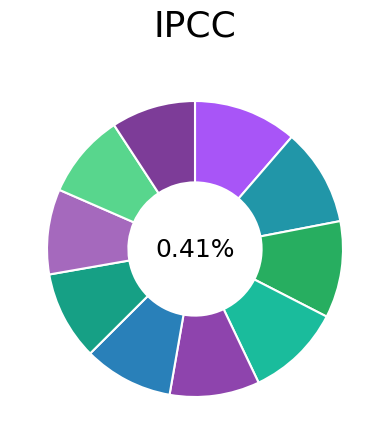

Is it true that Baylor County is 1% of the pie?

False